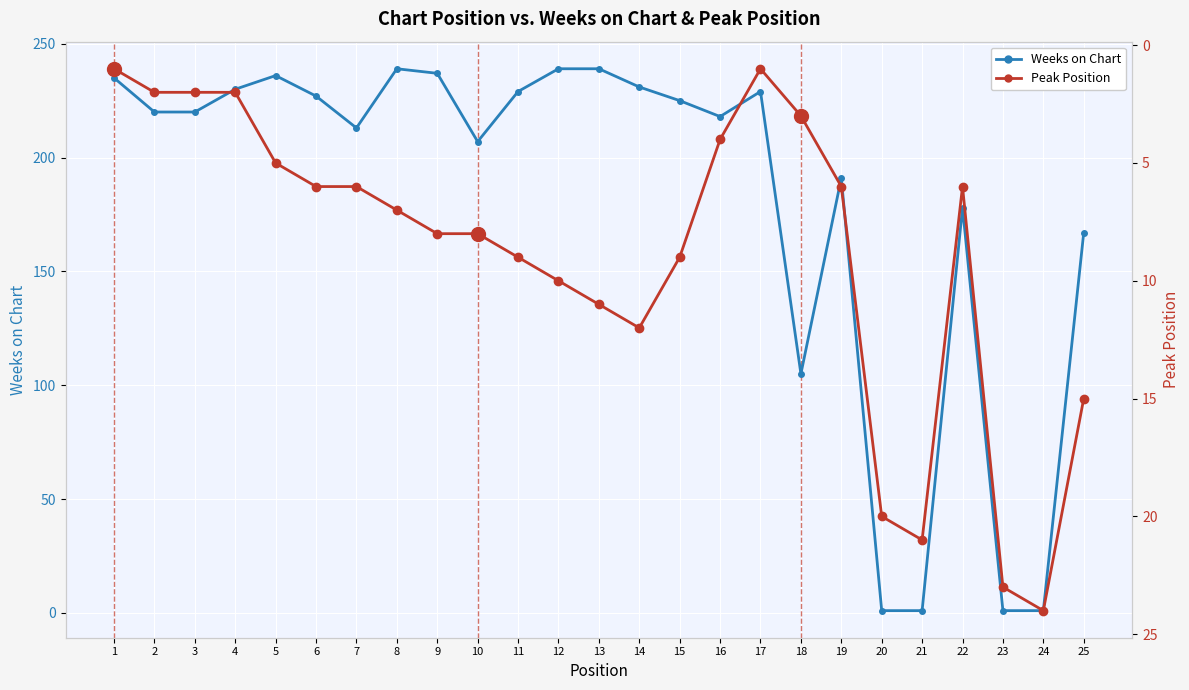

Which series has the largest total across all categories?

Weeks on Chart